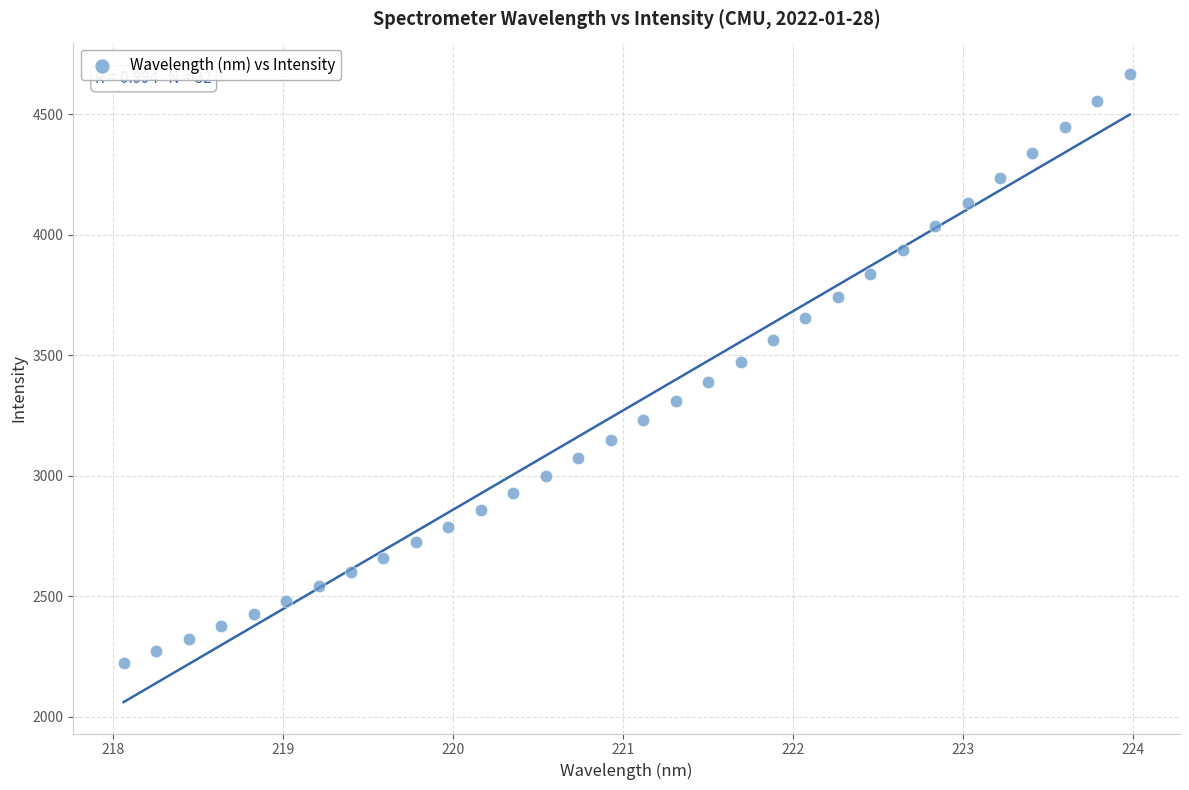

What is the range of Y values (max minus min)?

2444.5